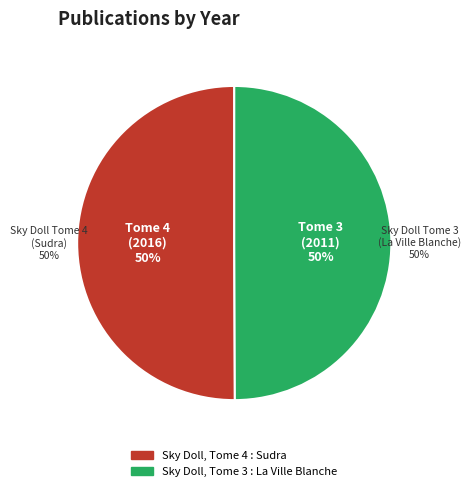

What is the smallest slice in the pie chart?

Sky Doll, Tome 3 : La Ville Blanche